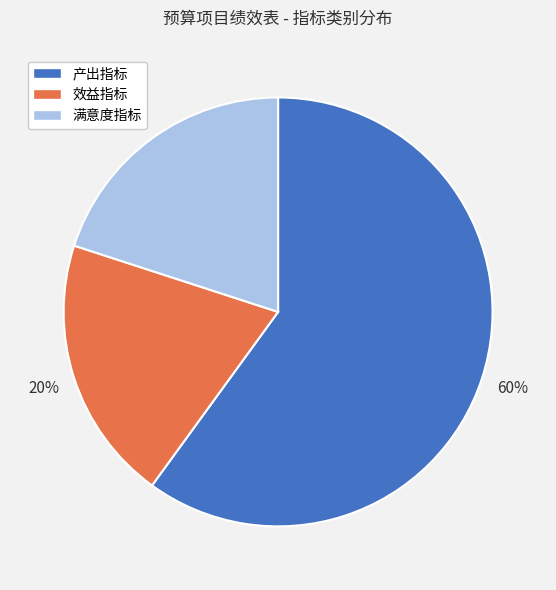

Count the number of slices in the pie.

3